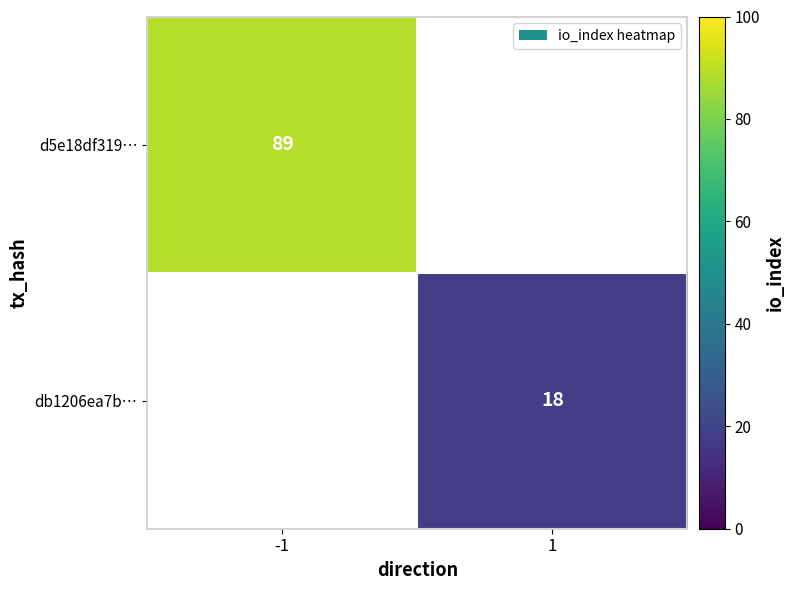

The value of db1206ea7b… at 1 is 18. True or false?

True